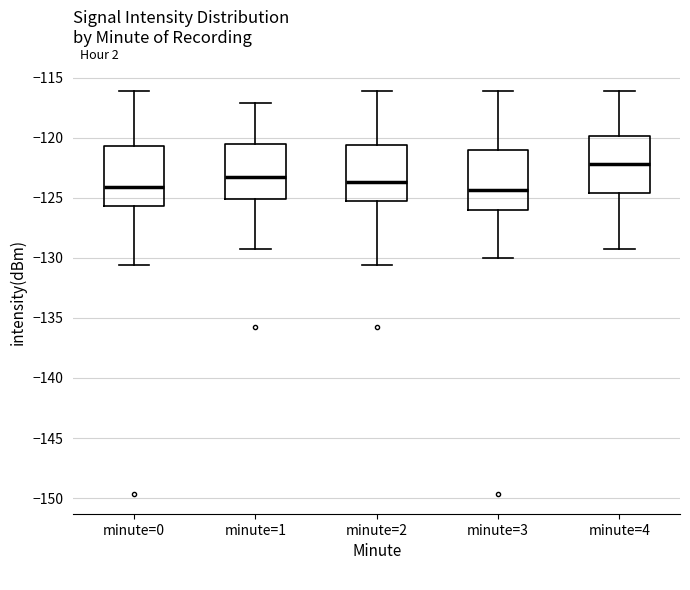

Reading left to right, transcribe this box plot: for each box, give where its median line is, the range the box spans, and where its two whiskers end, as read against the y-axis. The values are not printed on the chart, so give them approximately, as read against the axis.

minute=0: median -124.0, box -125.5 to -120.5, whiskers -130.5 to -116.0
minute=1: median -123.5, box -125.0 to -120.5, whiskers -129.5 to -117.0
minute=2: median -123.5, box -125.5 to -120.5, whiskers -130.5 to -116.0
minute=3: median -124.5, box -126.0 to -121.0, whiskers -130.0 to -116.0
minute=4: median -122.0, box -124.5 to -120.0, whiskers -129.5 to -116.0